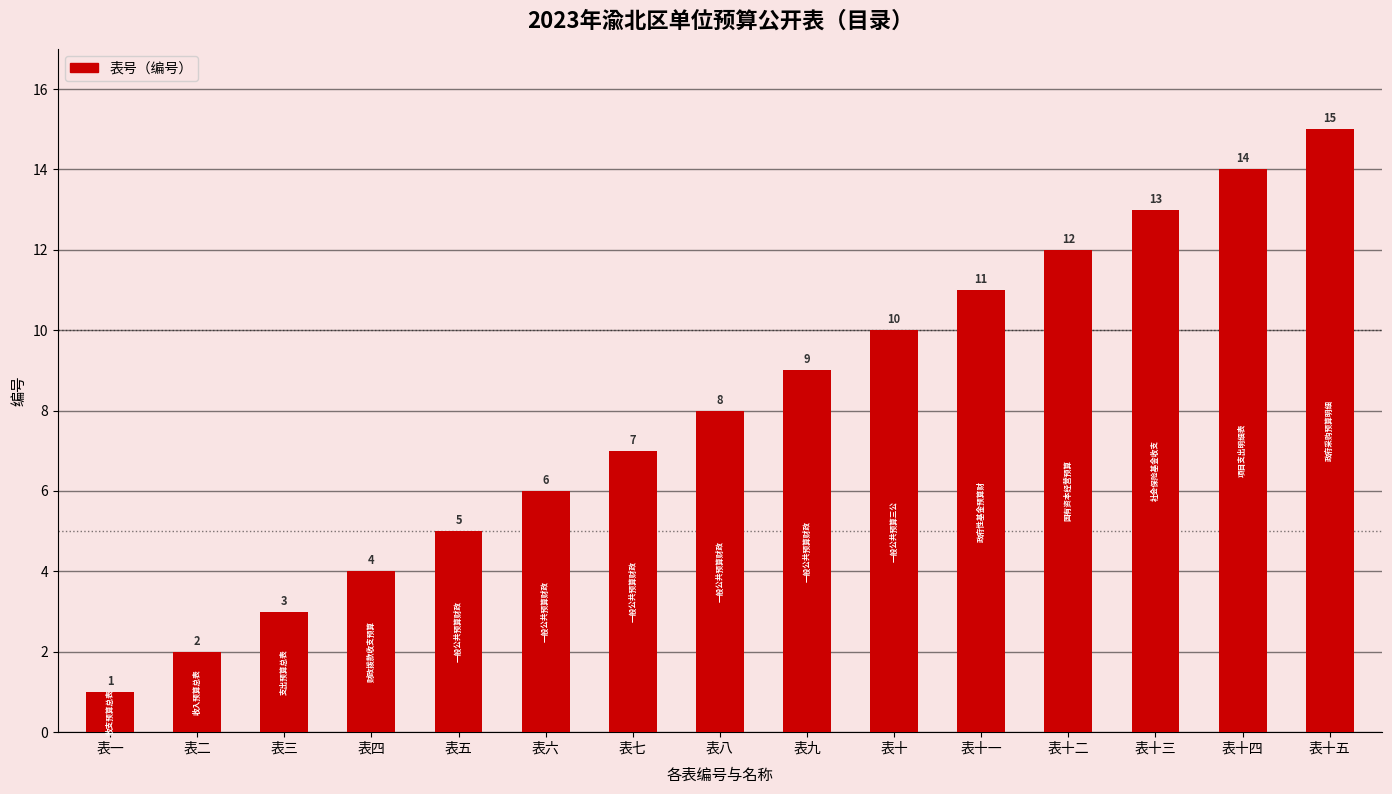

What is the label of the 4th bar from the right?

表十二